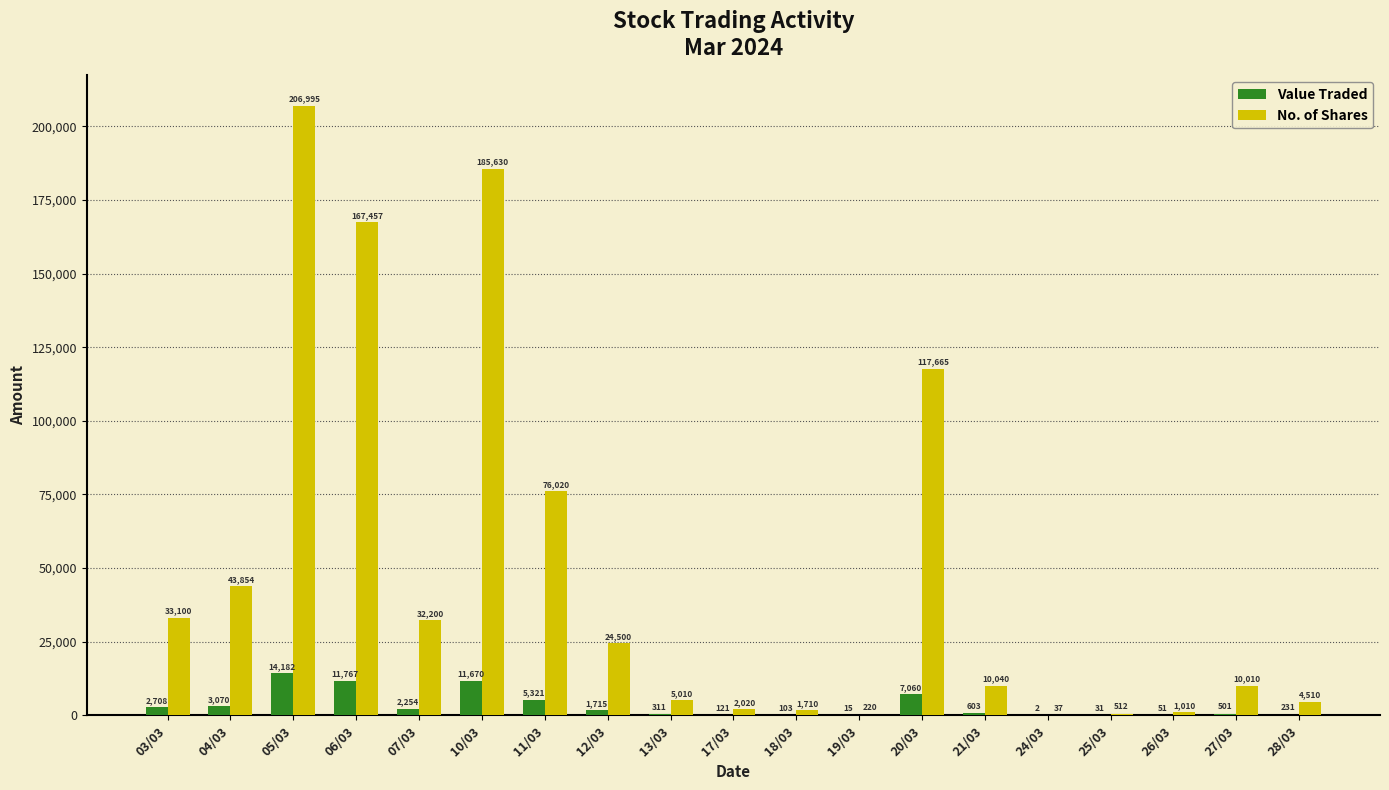

How many groups of bars are there?

19